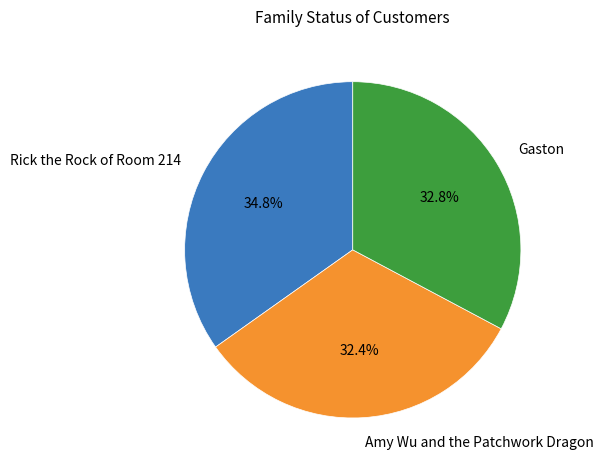

Which has a higher value, Amy Wu and the Patchwork Dragon or Rick the Rock of Room 214?

Rick the Rock of Room 214